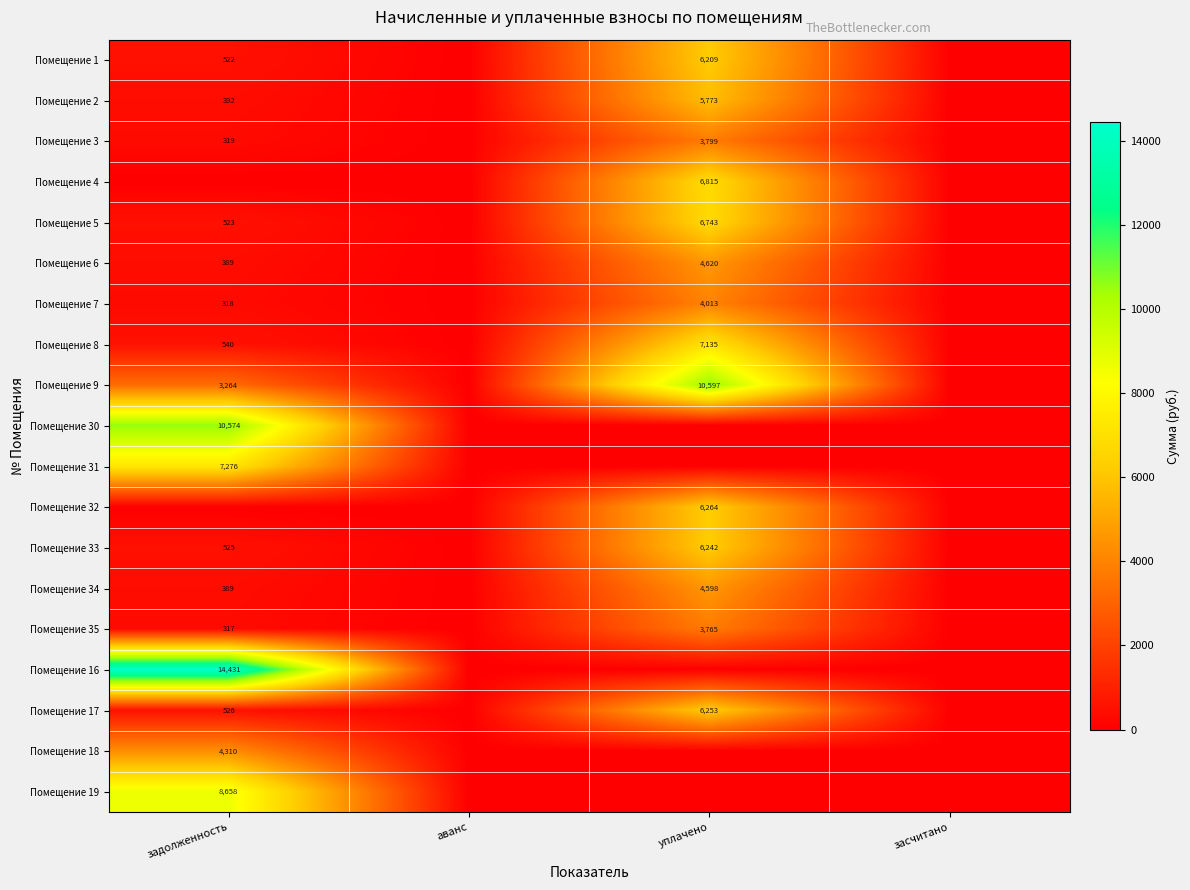

What is the total value across all series at уплачено?

82828.0